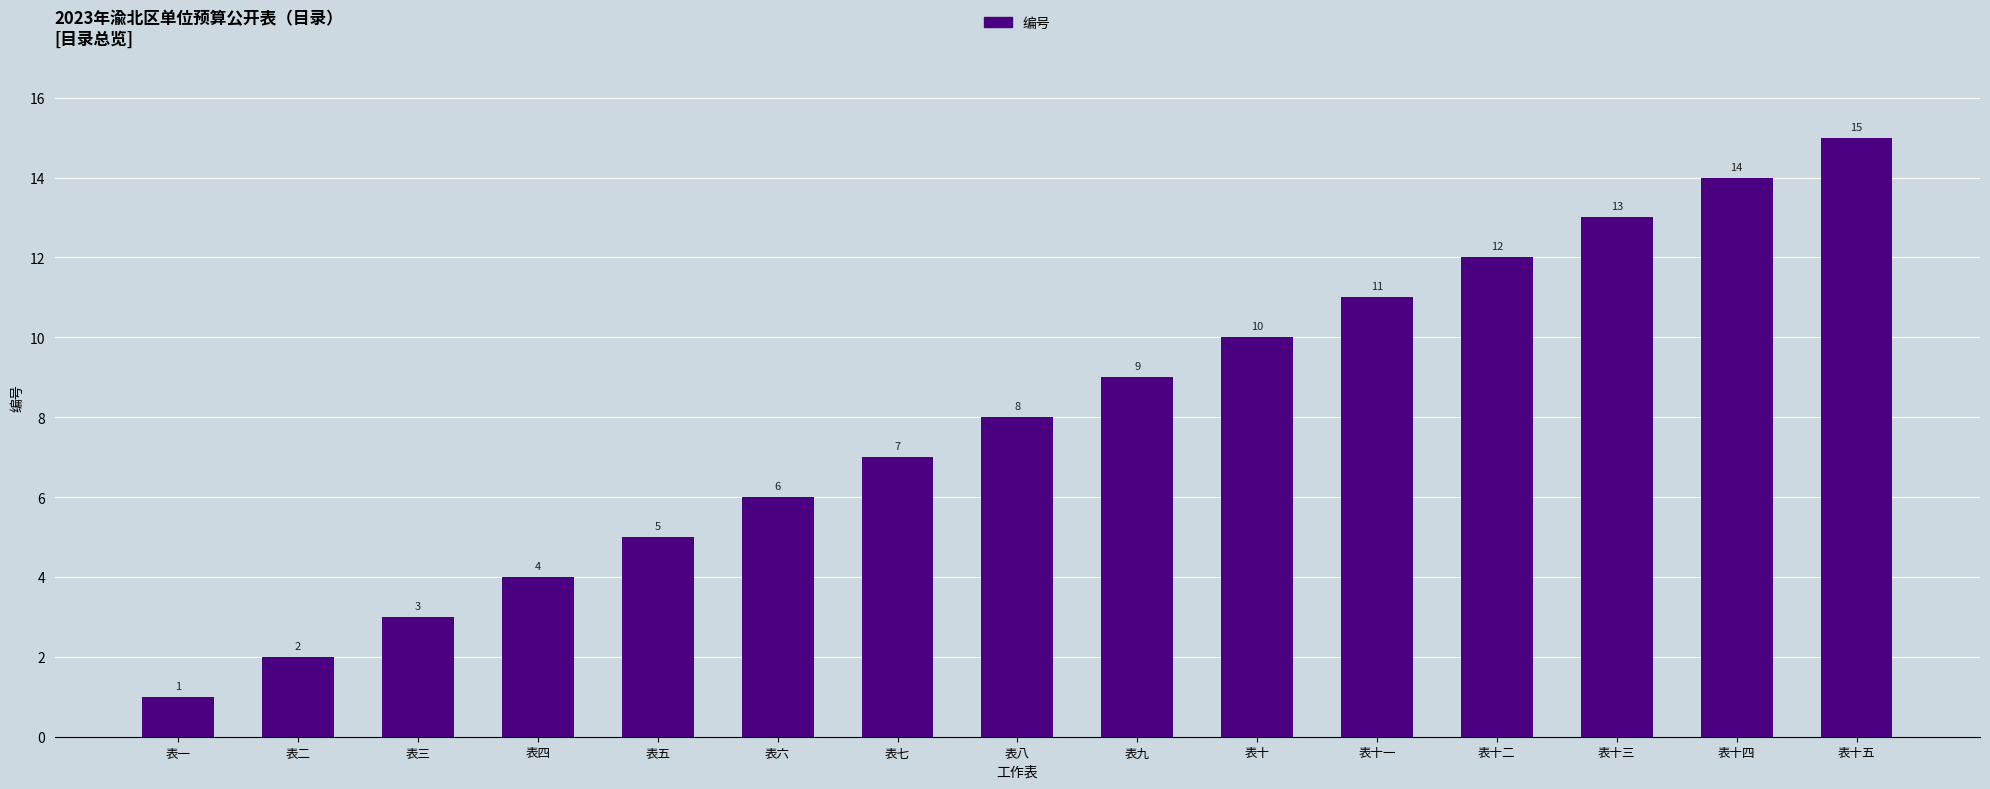

What is the value of the 10th bar from the left?

10